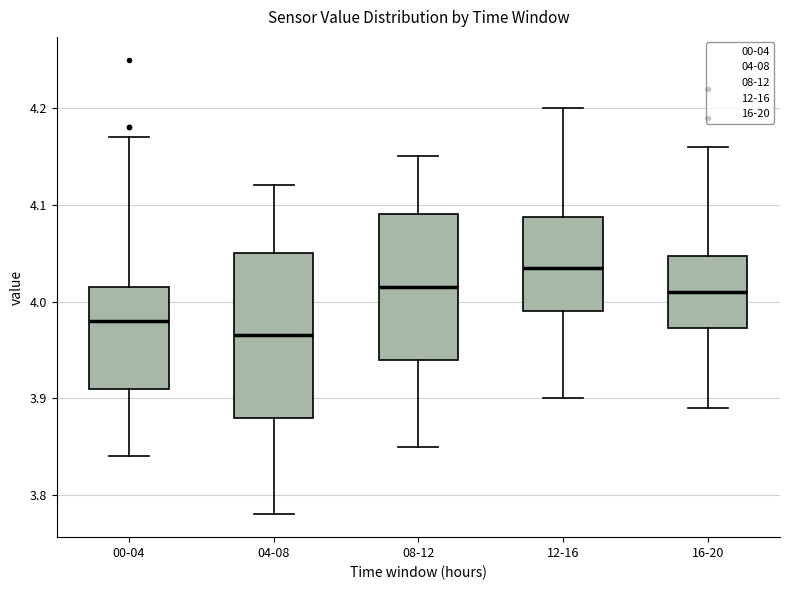

Where does the upper whisker of the box for 00-04 end on the y-axis? The values are not printed on the chart, so give them approximately, as read against the axis.

4.17